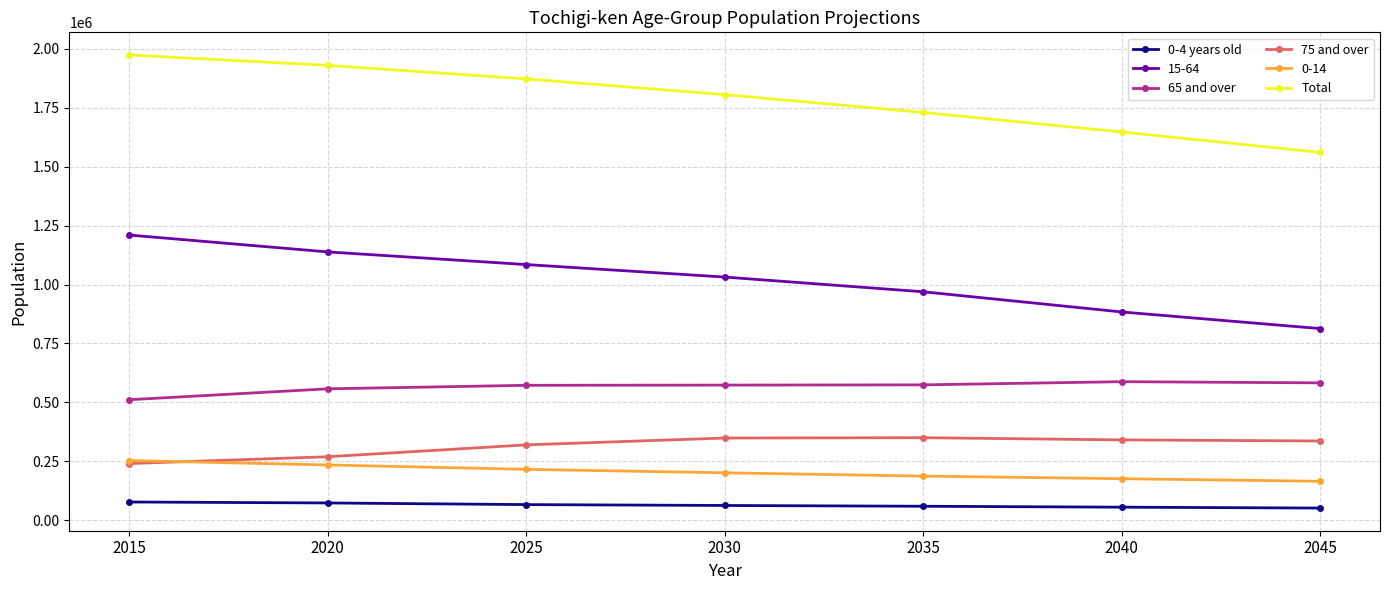

What is the difference between the 65 and over values at 2030 and 2015?

62094